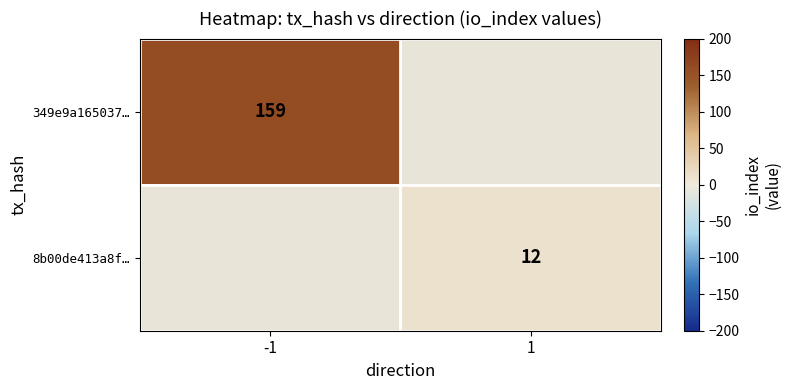

Is it true that 8b00de413a8f… equals 3 at 1?

False